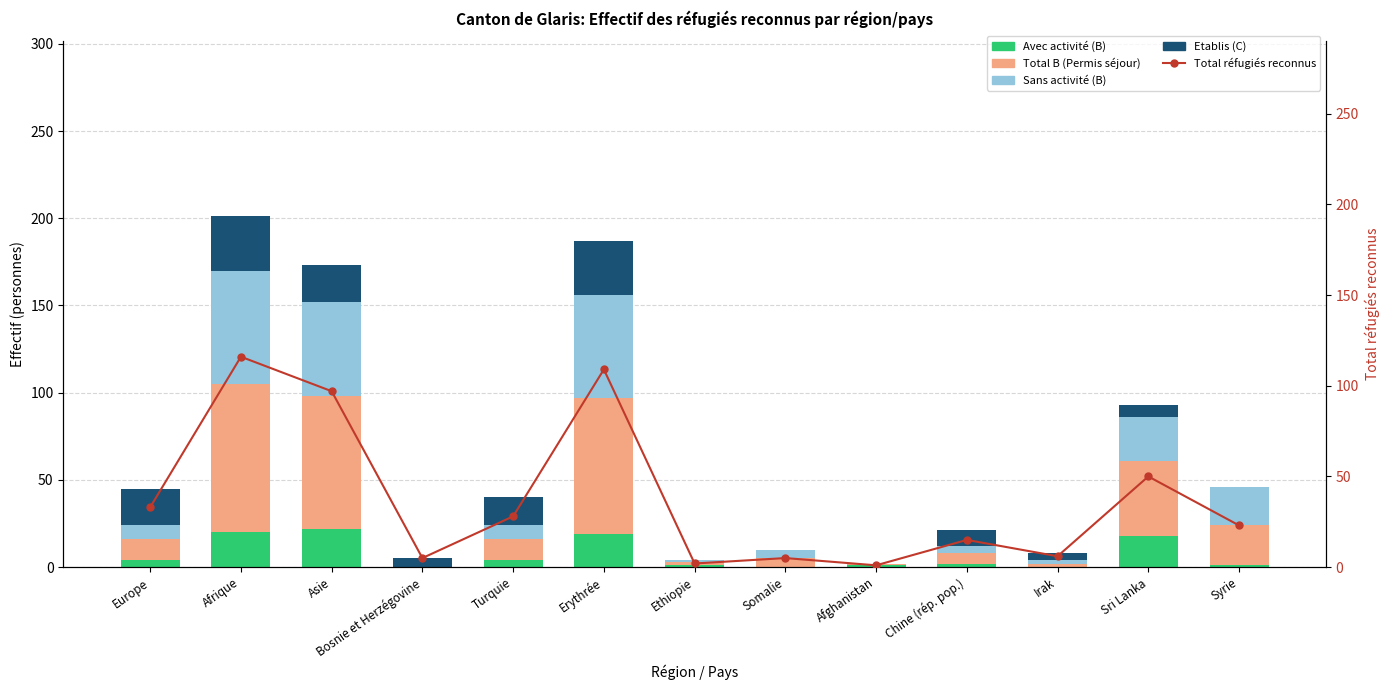

What position from the left is Asie?

3